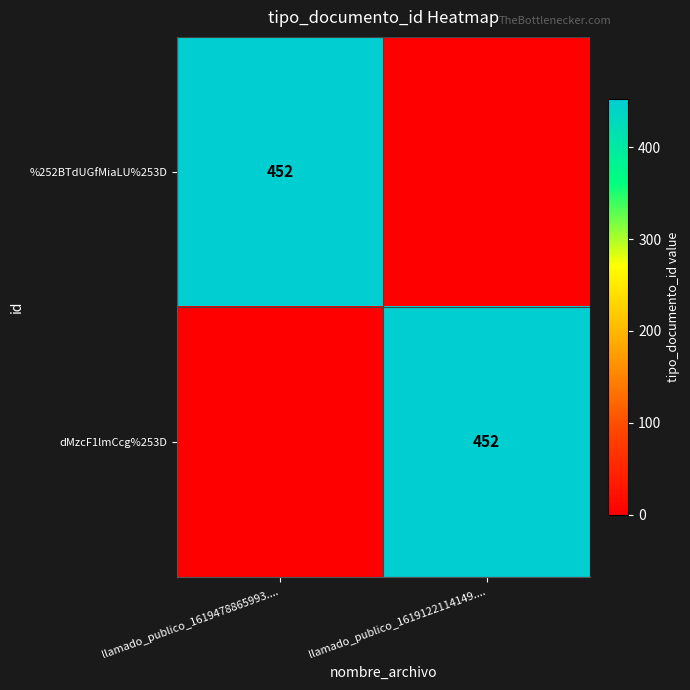

The dMzcF1lmCcg%253D series shows 452 at llamado_publico_1619122114149..... True or false?

True